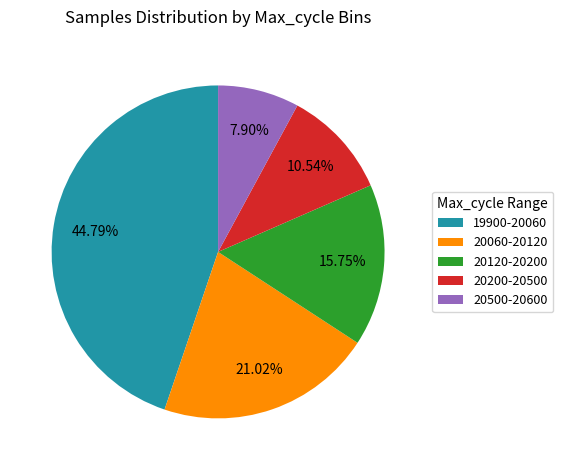

Which slice is the smallest?

20500-20600